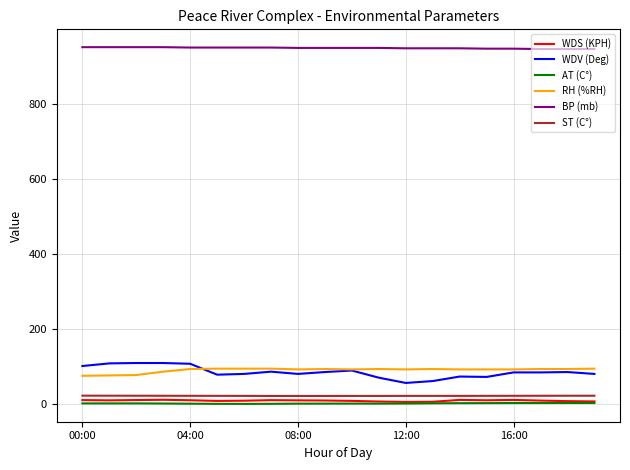

True or false: ST (C°) and WDV (Deg) cross at least once.

False